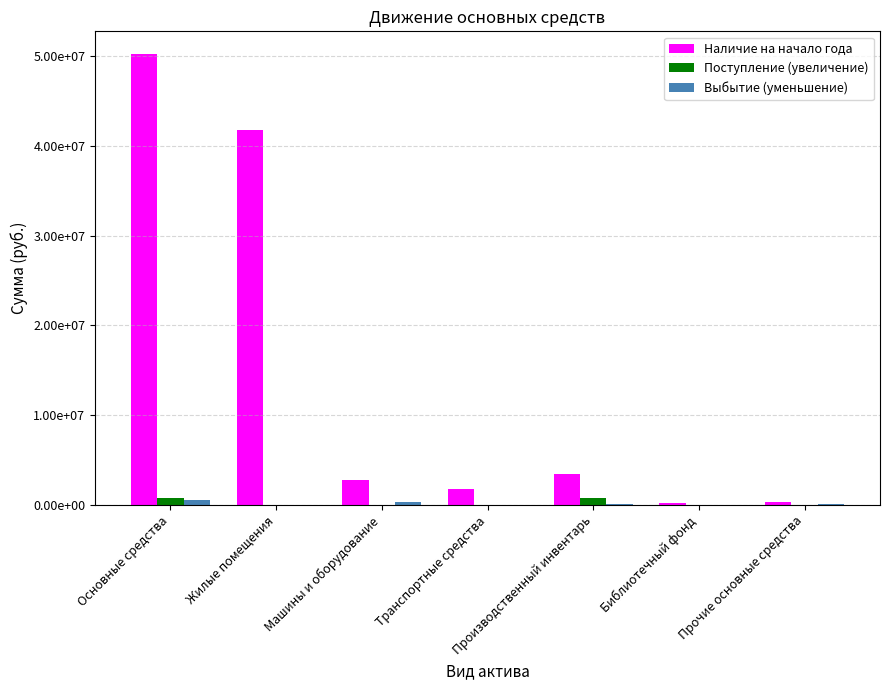

What is the value of the Выбытие (уменьшение) bar at the 7th from the left?

77897.7